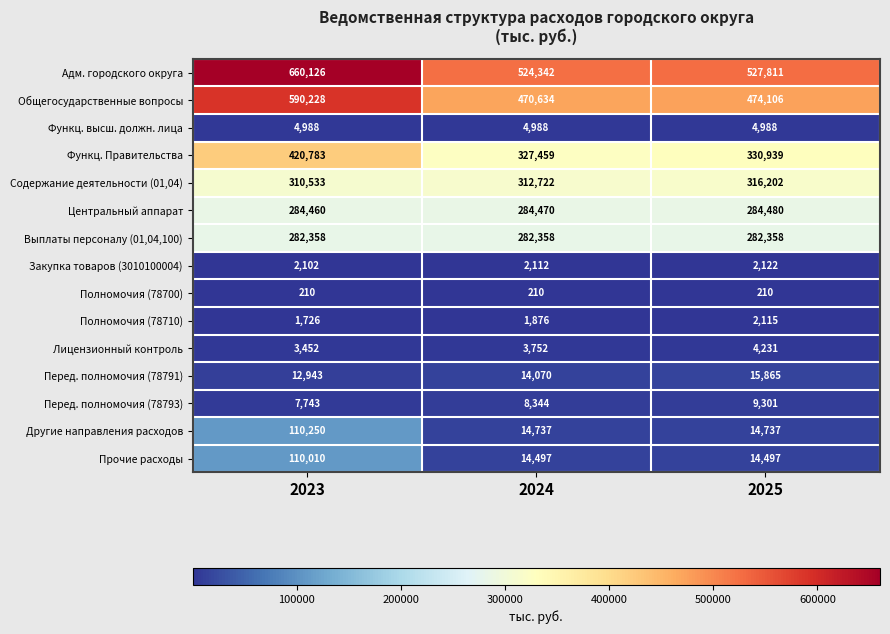

The value of Другие направления расходов at 2023 is 153998. True or false?

False